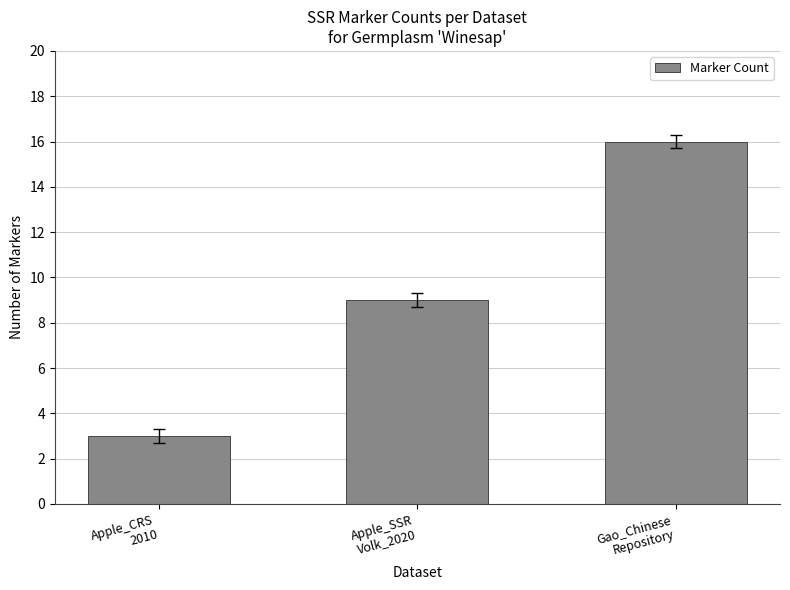

What is the ratio of the value at Apple_SSR
Volk_2020 to the value at Gao_Chinese
Repository?

0.6